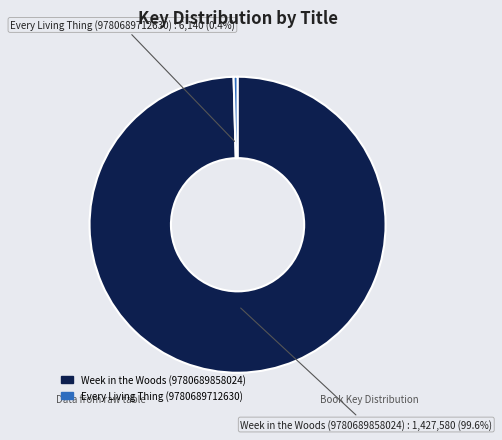

True or false: Week in the Woods (9780689858024) accounts for 100% of the total.

True